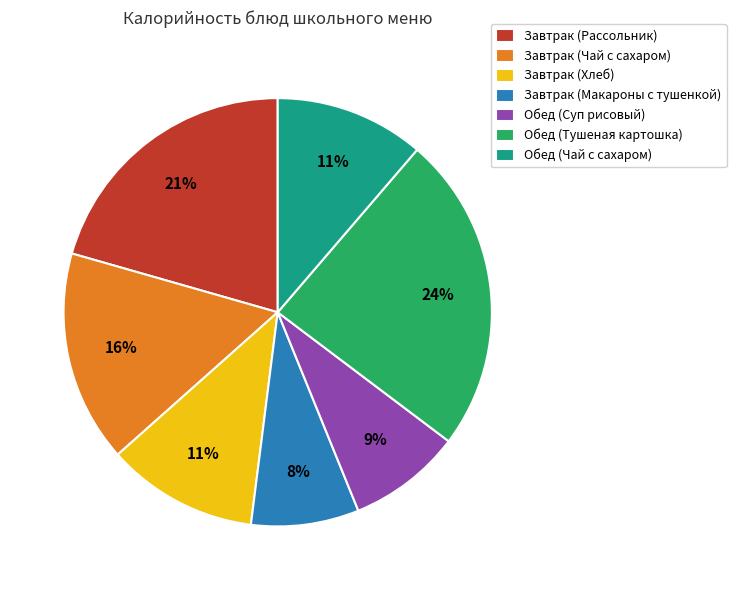

To the nearest percent, what portion does Завтрак (Макароны с тушенкой) represent?

8%